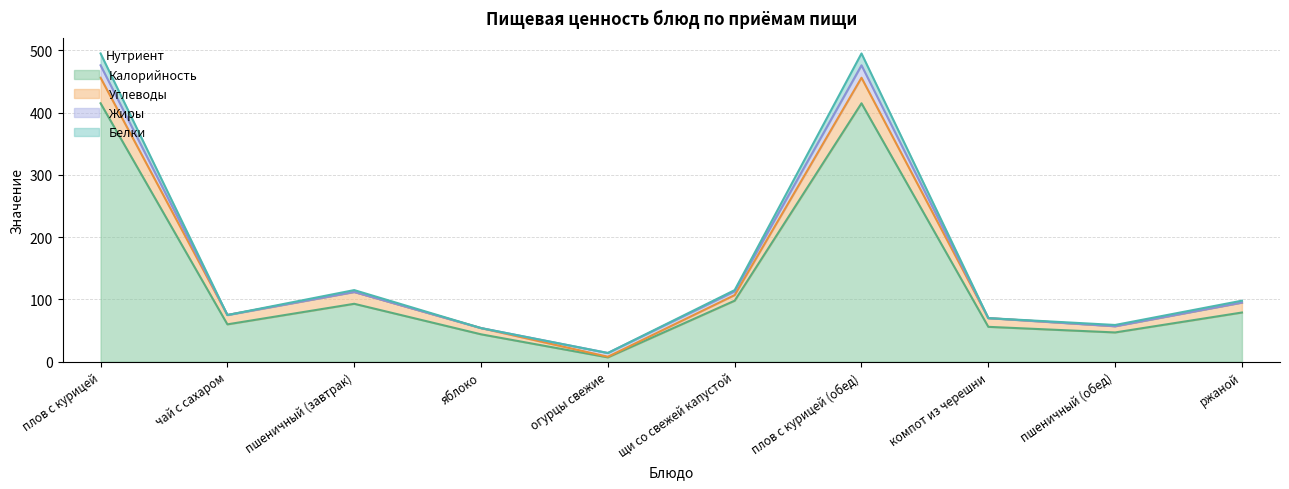

Where is Белки nearest to the value 254?

пшеничный (завтрак)